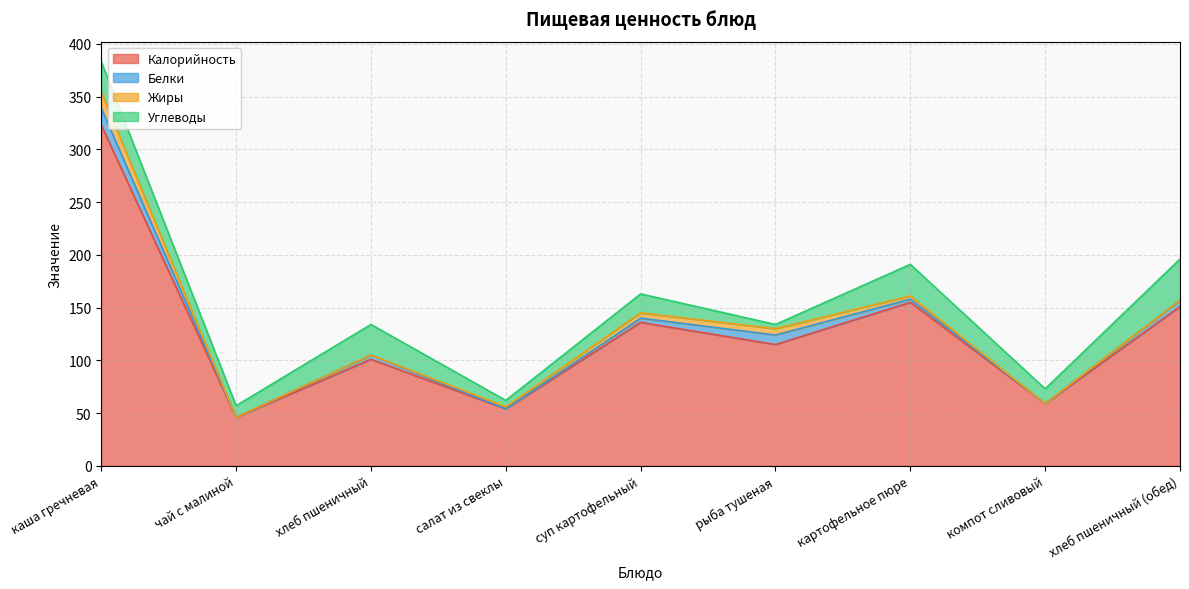

What is the difference between the maximum and second lowest values in the Жиры series?

15